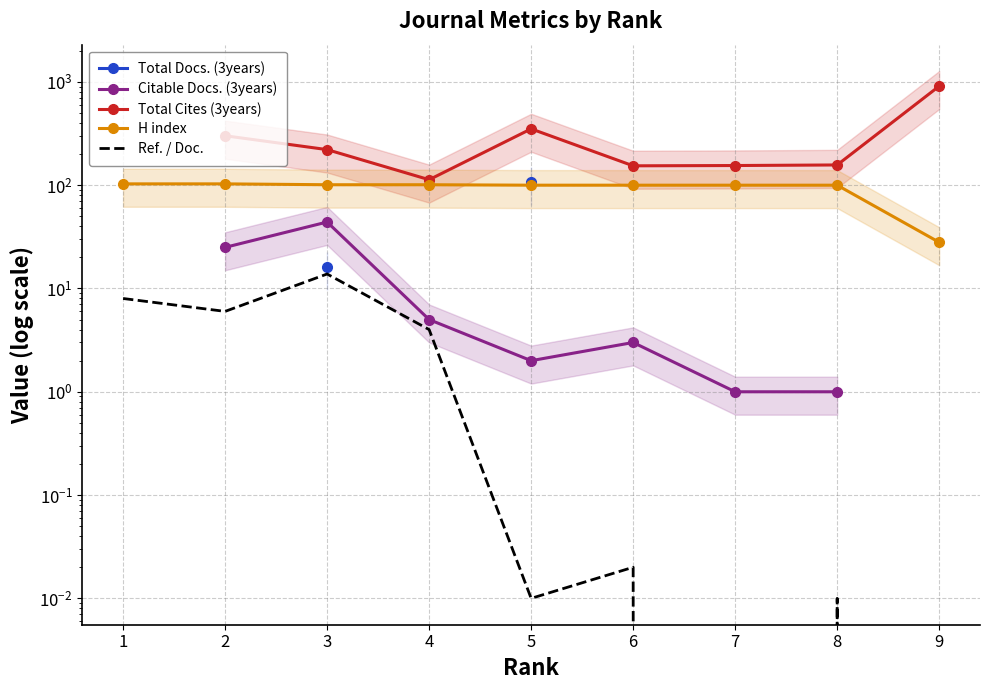

At which category does Ref. / Doc. reach its first local peak?

3